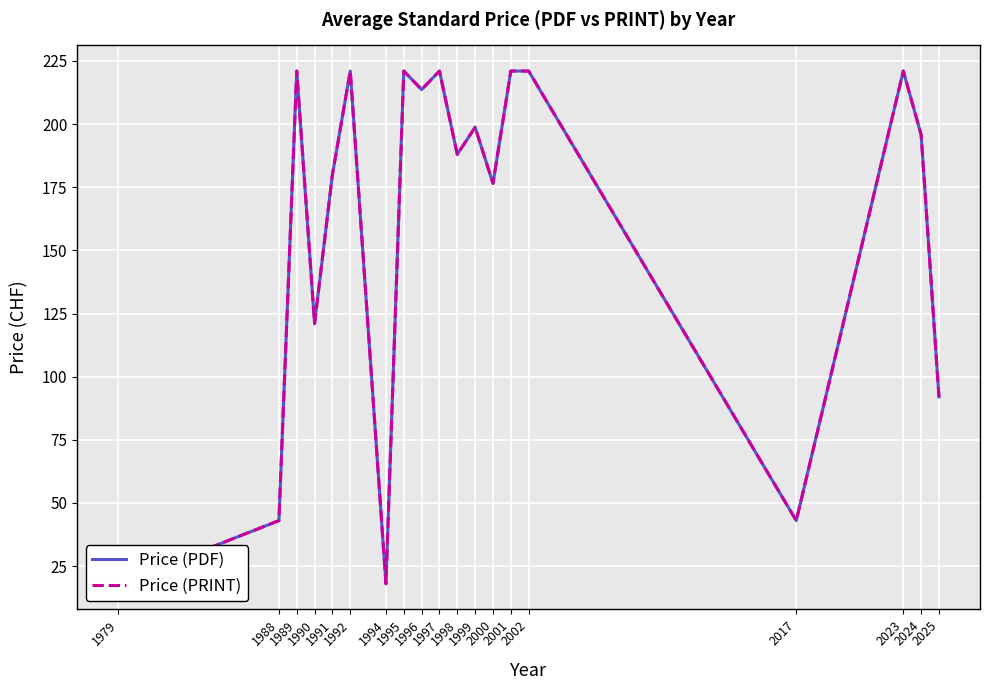

In Price (PRINT), how many points are higher than both neighbors (excluding endpoints)?

6